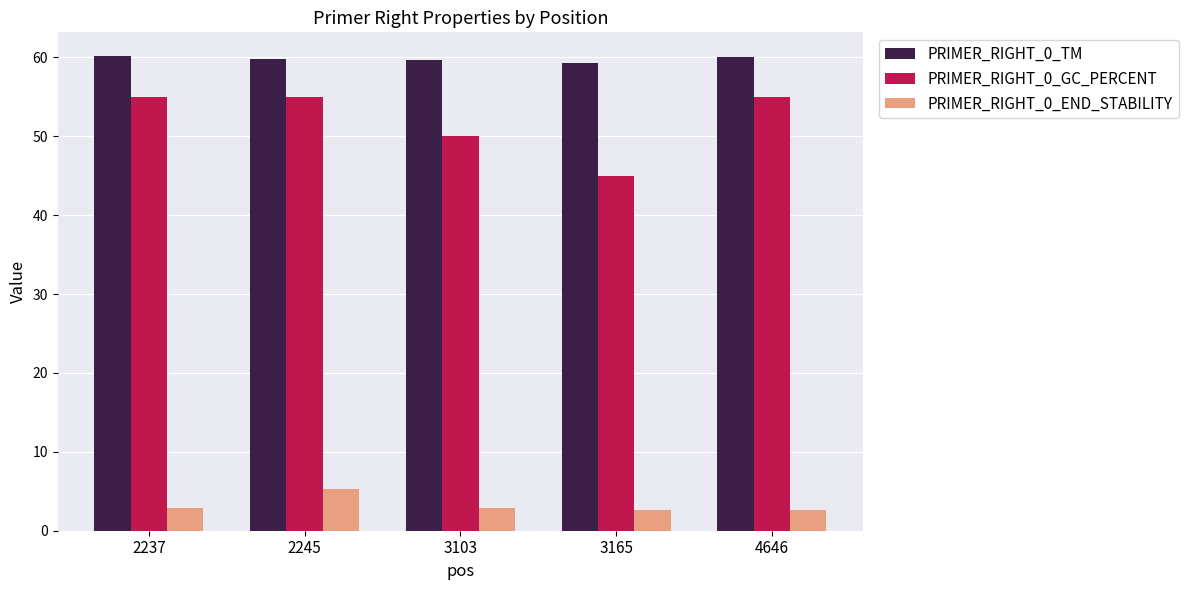

At 2245, list the series in order from largest to smallest.

PRIMER_RIGHT_0_TM, PRIMER_RIGHT_0_GC_PERCENT, PRIMER_RIGHT_0_END_STABILITY